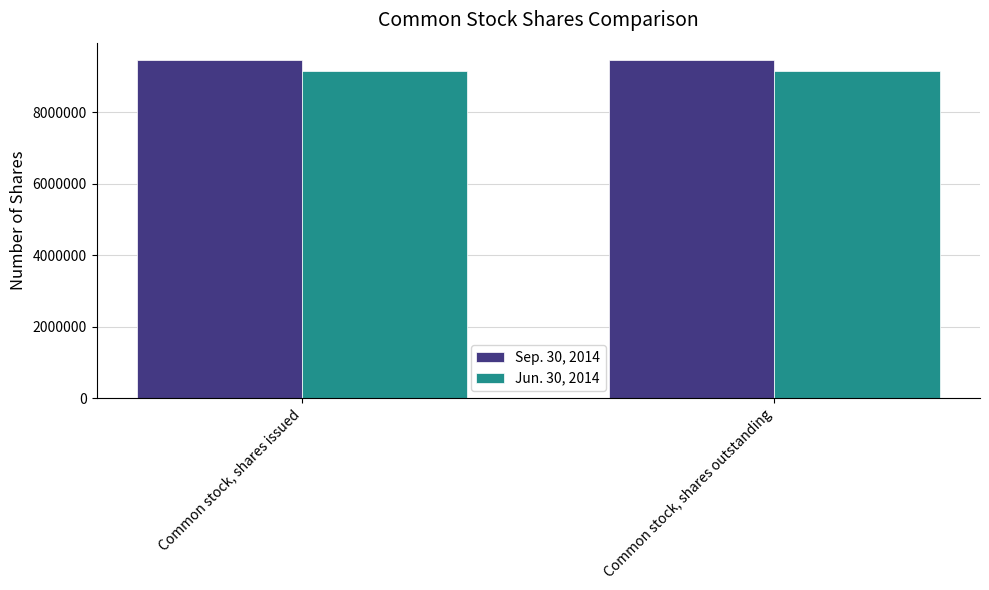

At Common stock, shares outstanding, list the series in order from smallest to largest.

Jun. 30, 2014, Sep. 30, 2014